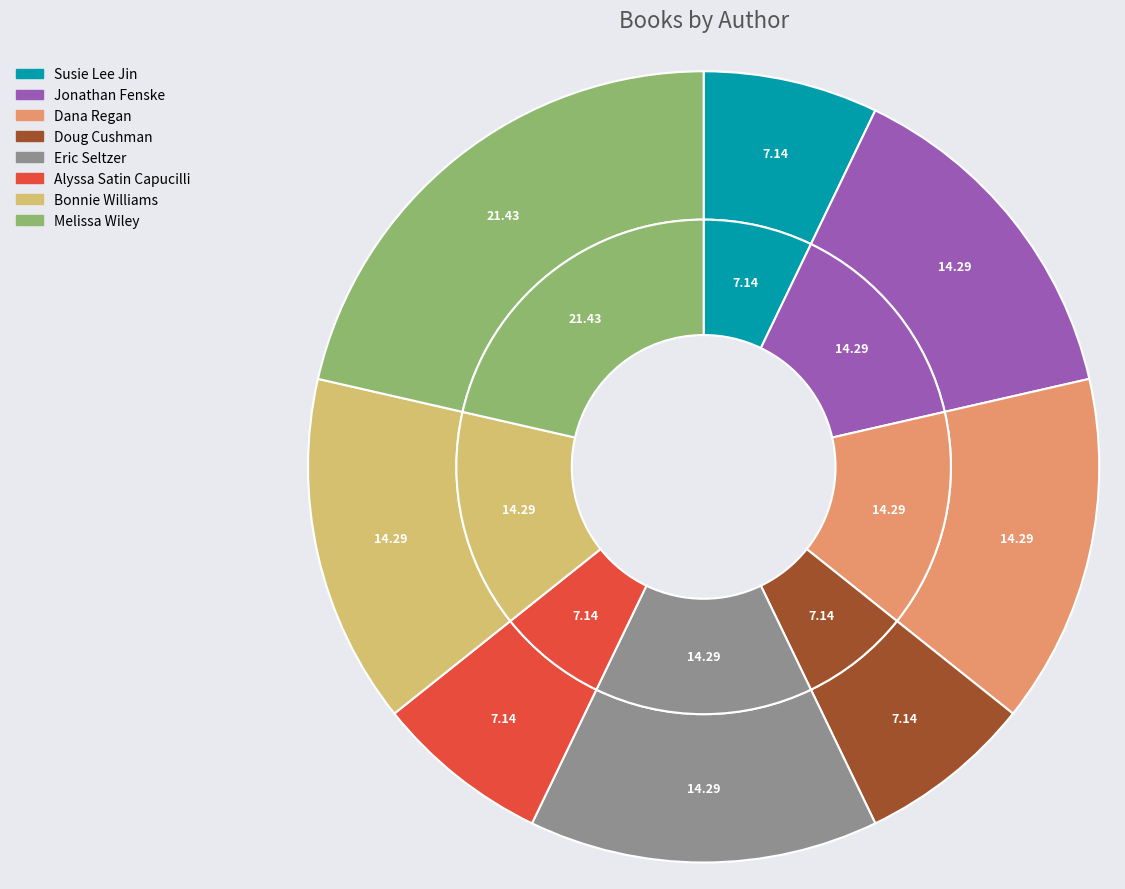

What is the largest slice in the pie chart?

Melissa Wiley (84427630)